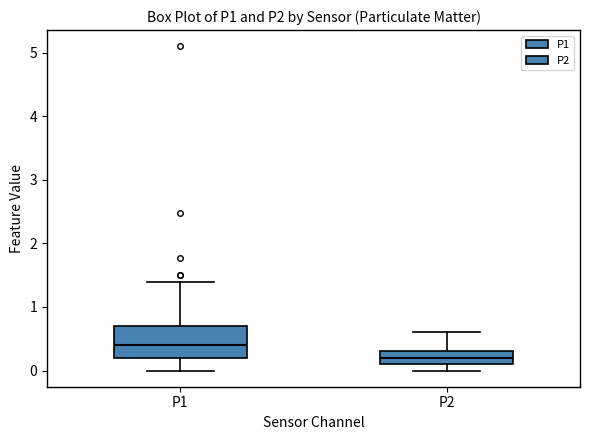

Which box has the lowest median line?

P2